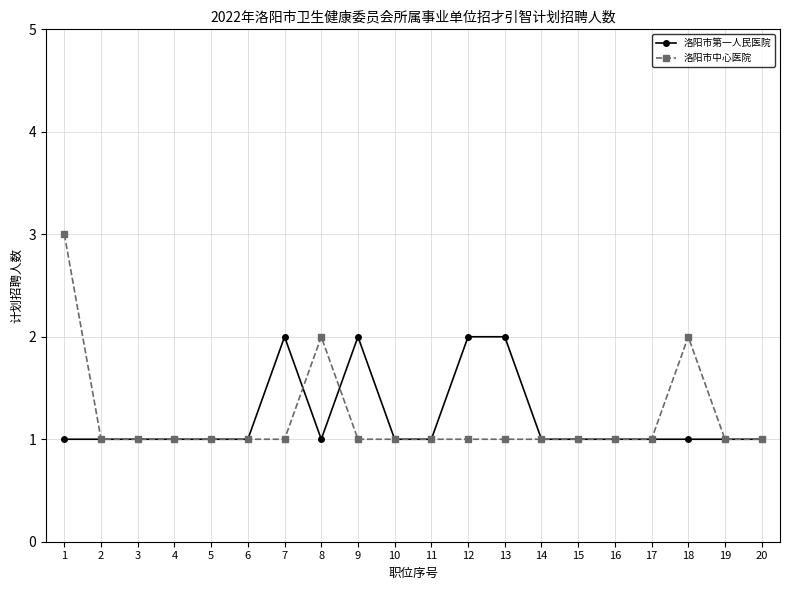

Which series has the widest spread of values?

洛阳市中心医院